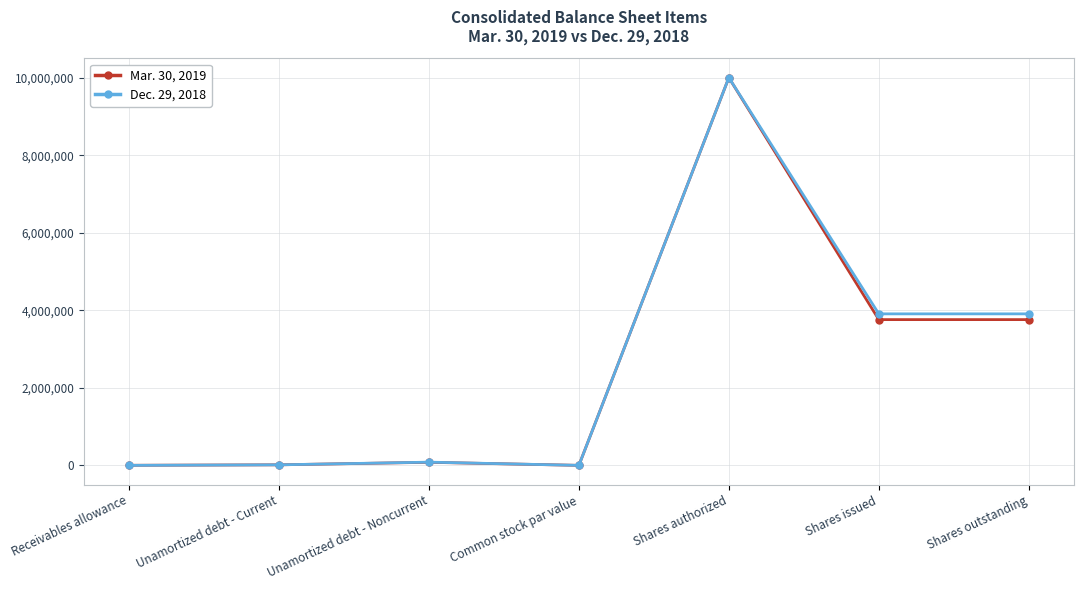

The Mar. 30, 2019 series shows 3759186 at Shares issued. True or false?

True